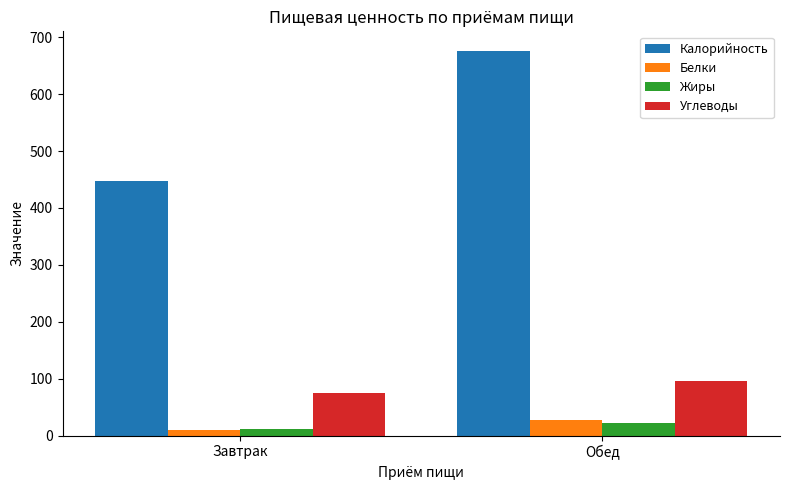

What is the total value across all series at Завтрак?

544.1